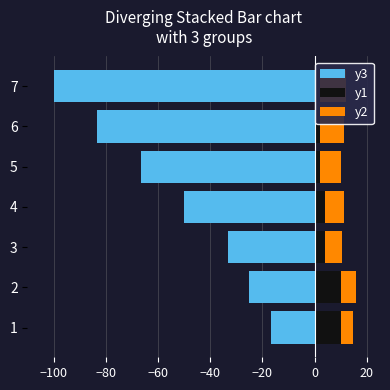

Rank the series by their maximum value, from lowest to highest.

y3, y1, y2